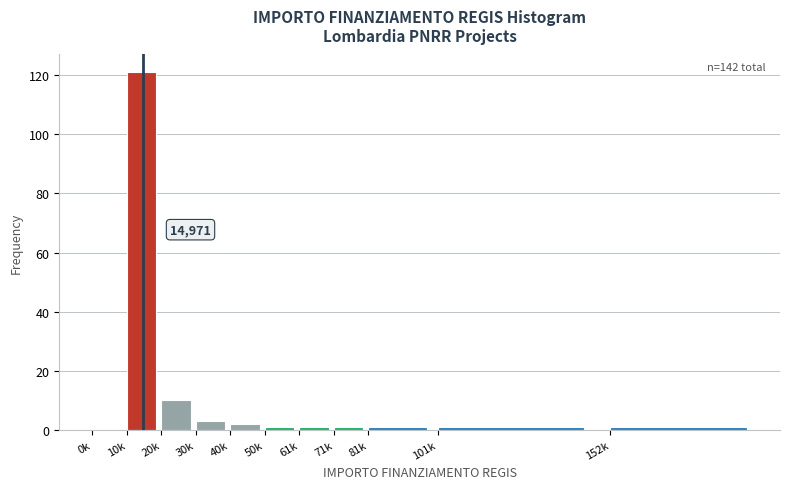

Reading left to right, what are all the values shown in this chart?

0k=0	10k=121	20k=10	30k=3	40k=2	50k=1	61k=1	71k=1	81k=1	101k=1	152k=1